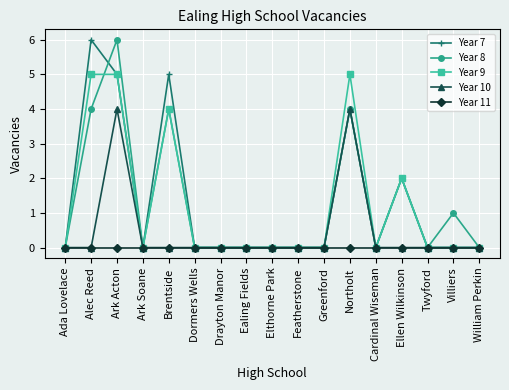

How many distinct data groups are displayed?

5